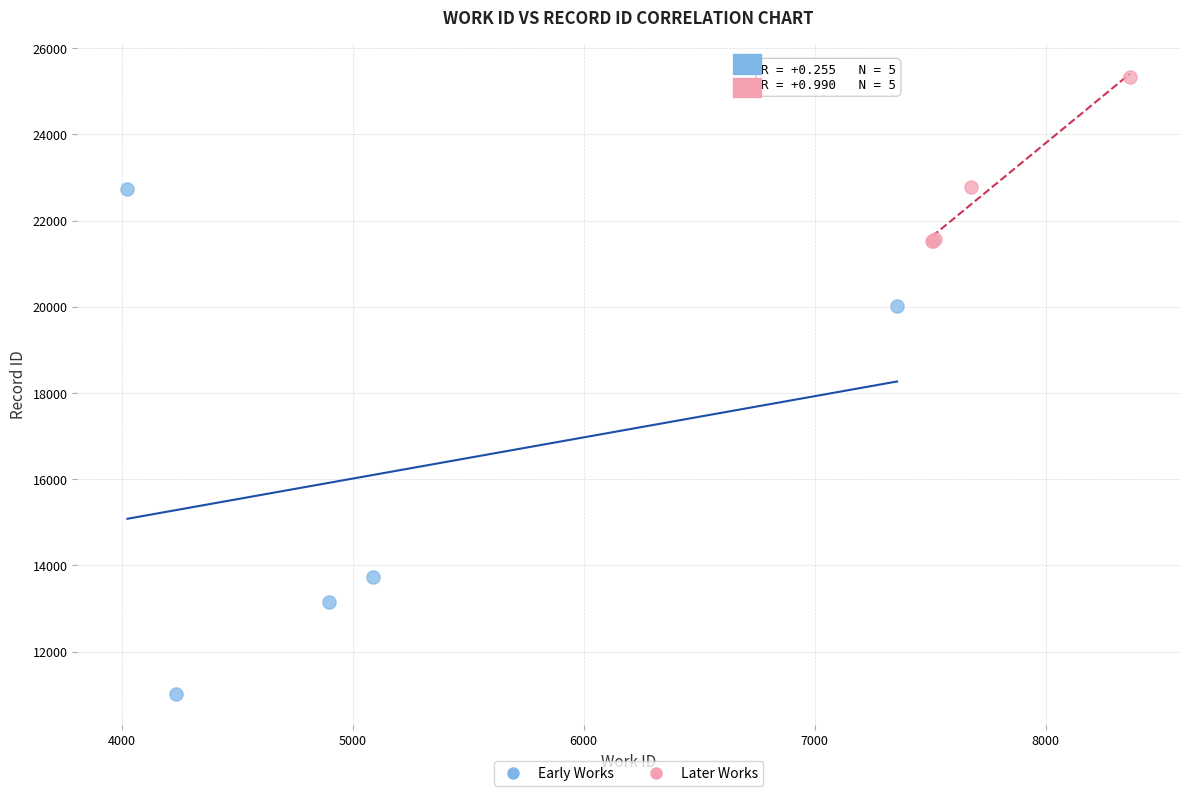

Which series has the widest spread of Y values?

Early Works